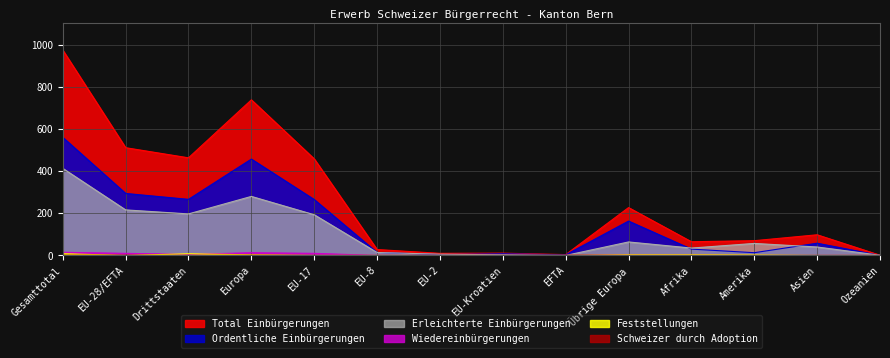

What is the sum of all Feststellungen values?

27